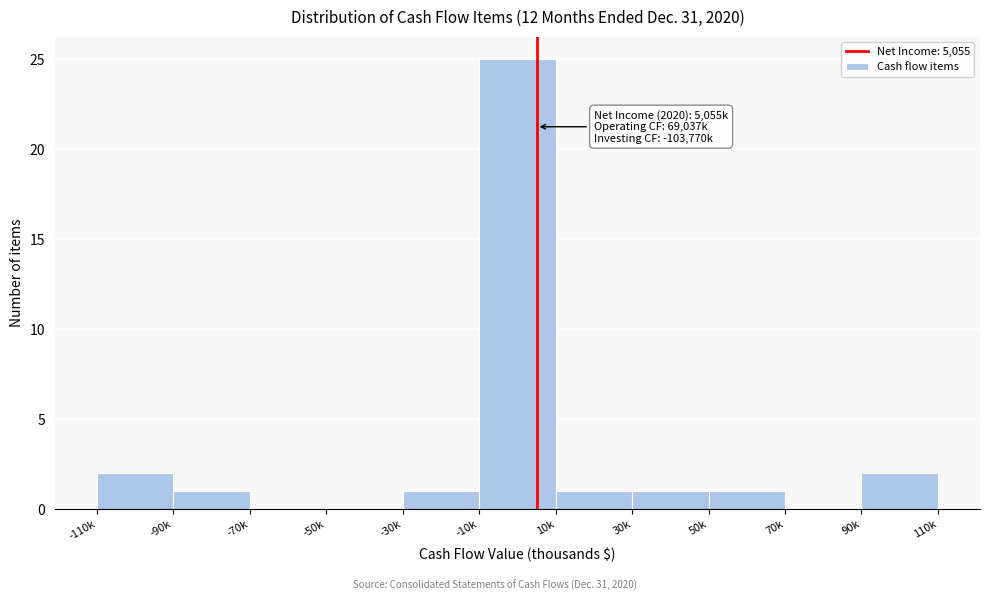

Reading right to left, what are all the values shown in this chart?

90k=2	70k=0	50k=1	30k=1	10k=1	-10k=25	-30k=1	-50k=0	-70k=0	-90k=1	-110k=2